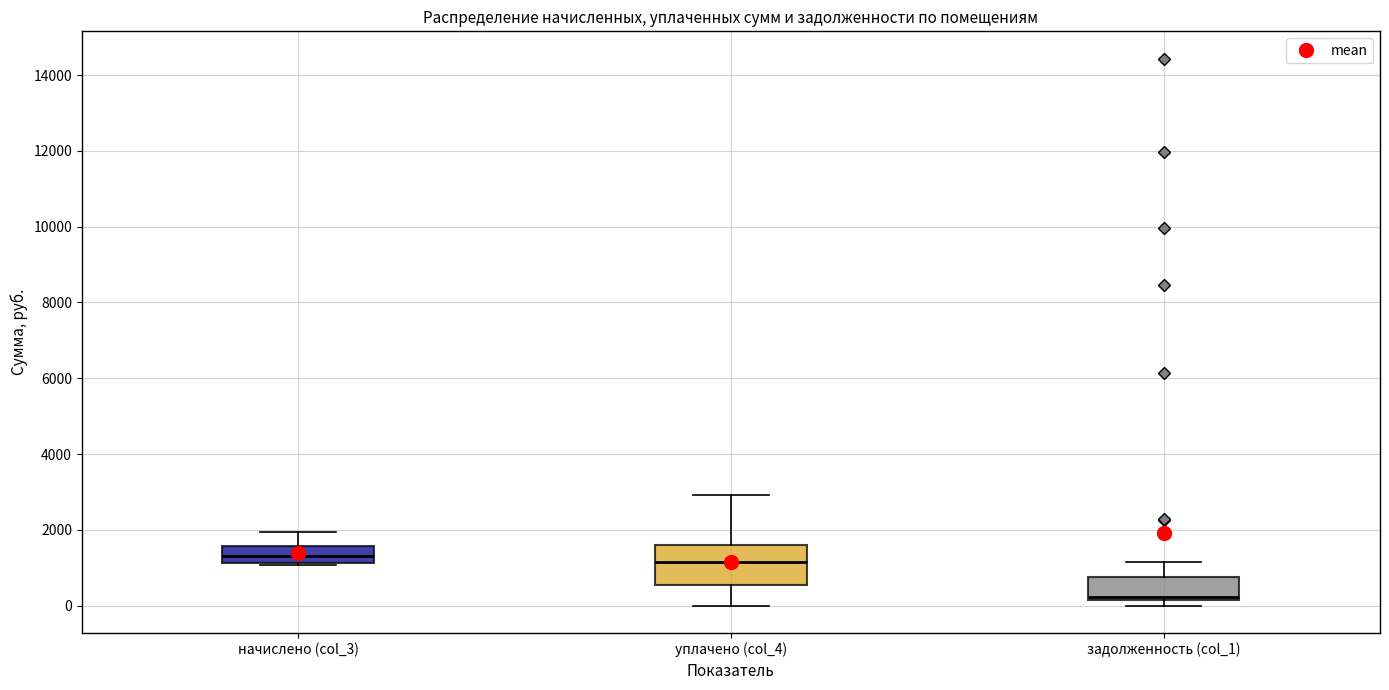

Reading left to right, transcribe this box plot: for each box, give where its median line is, the range the box spans, and where its two whiskers end, as read against the y-axis. The values are not printed on the chart, so give them approximately, as read against the axis.

начислено (col_3): median 1400, box 1200 to 1600, whiskers 1000 to 2000
уплачено (col_4): median 1200, box 600 to 1600, whiskers 0 to 3000
задолженность (col_1): median 200 (just above the box's lower edge), box 200 to 800, whiskers 0 to 1200